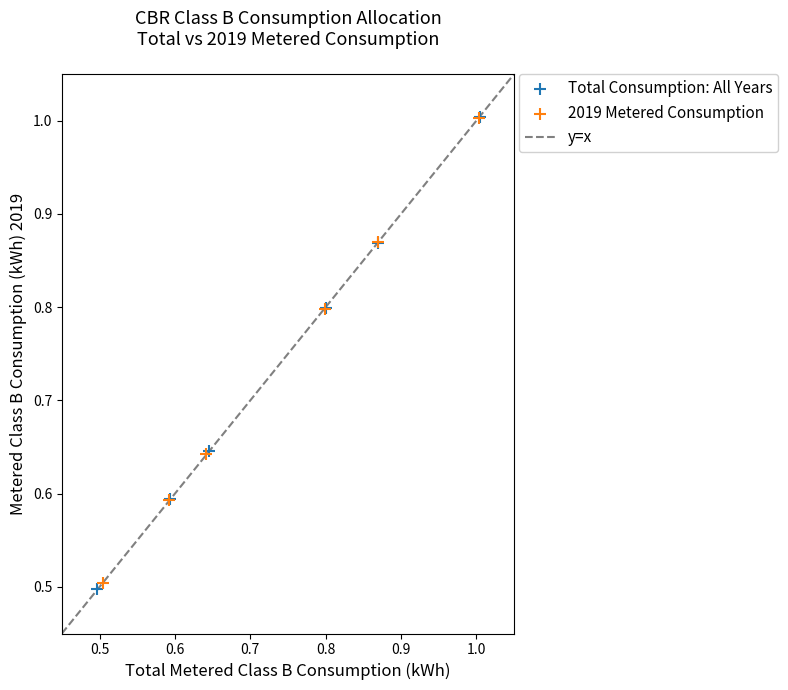

Which series has the largest Y range (max minus min)?

Total Consumption: All Years